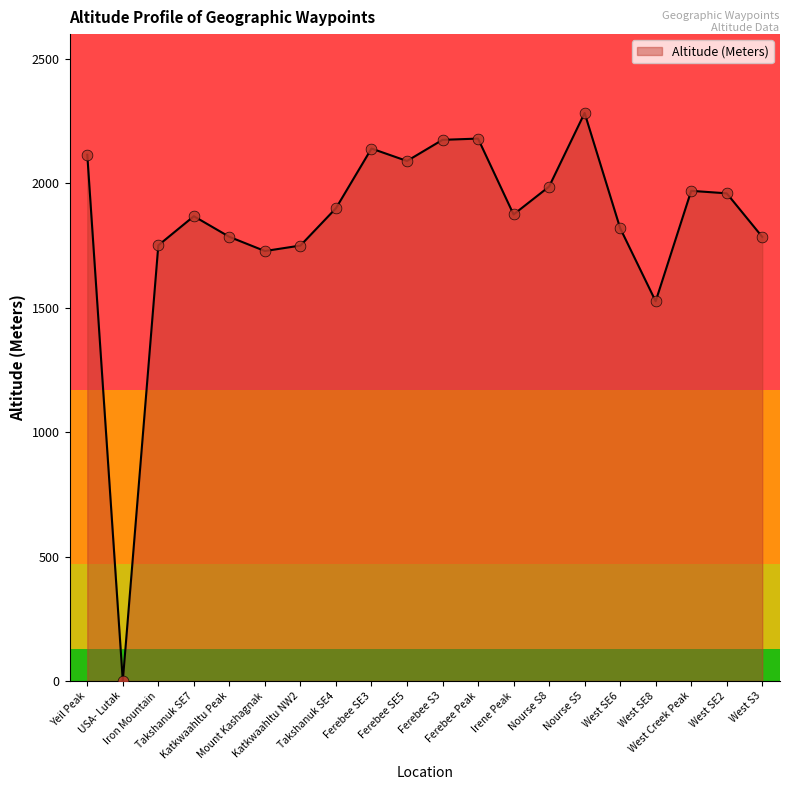

Which has a higher value, Iron Mountain or West Creek Peak?

West Creek Peak